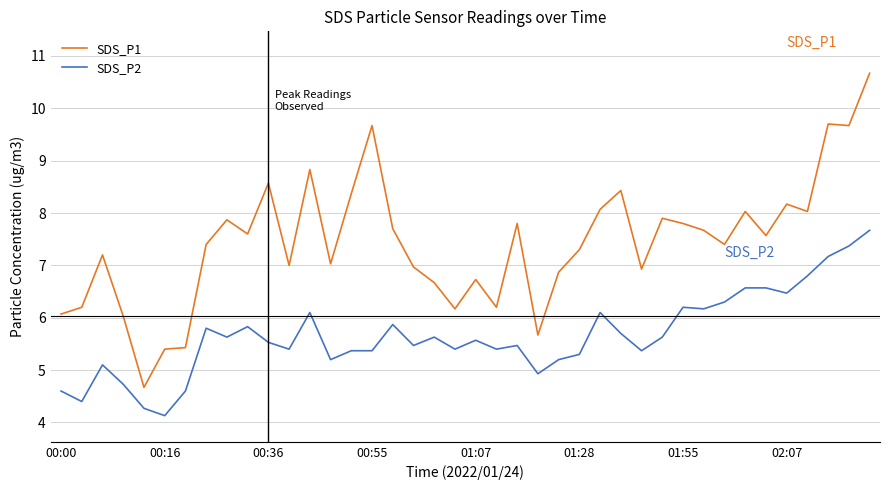

What is the difference between the maximum and minimum values in the SDS_P1 series?

6.0